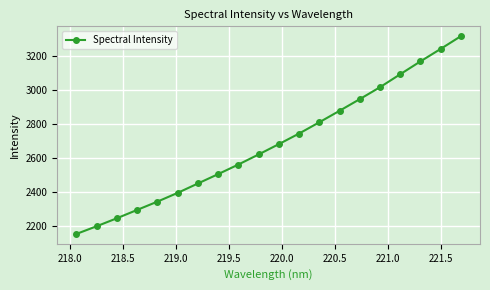

How many values are below 2682?

10